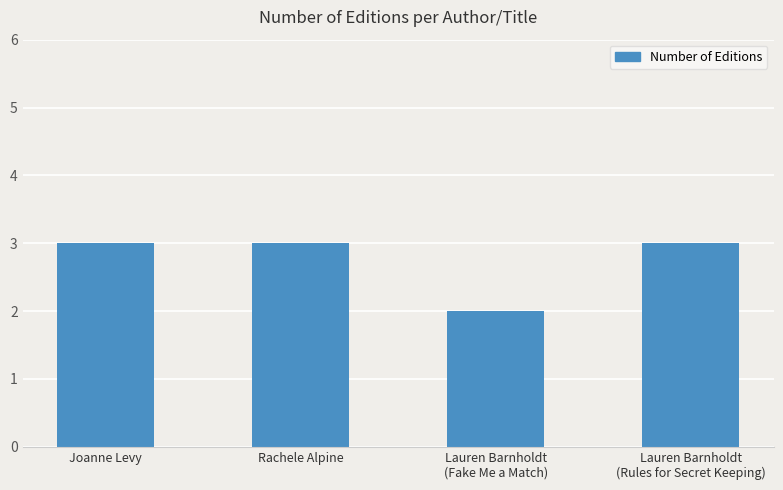

What is the average value?

3